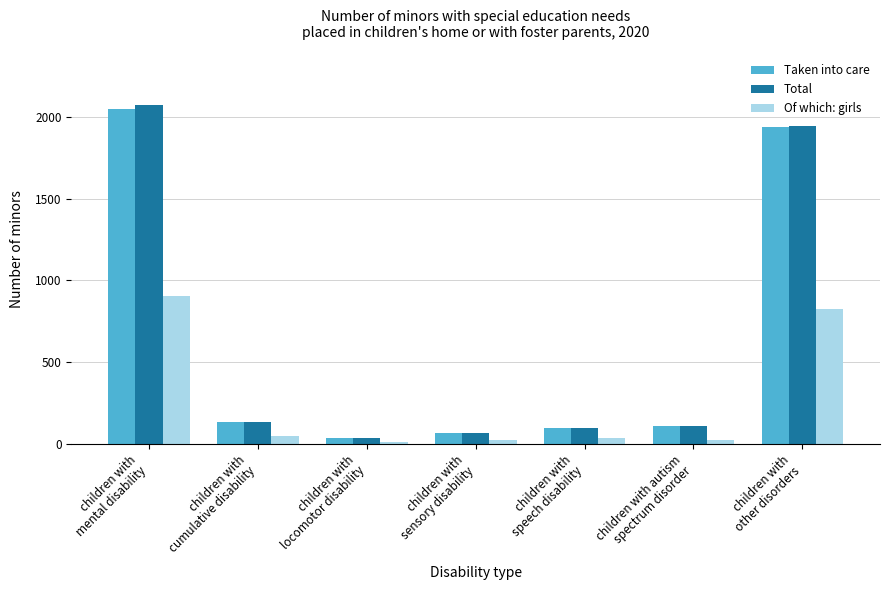

List the series in order of their peak value, lowest first.

Of which: girls, Taken into care, Total